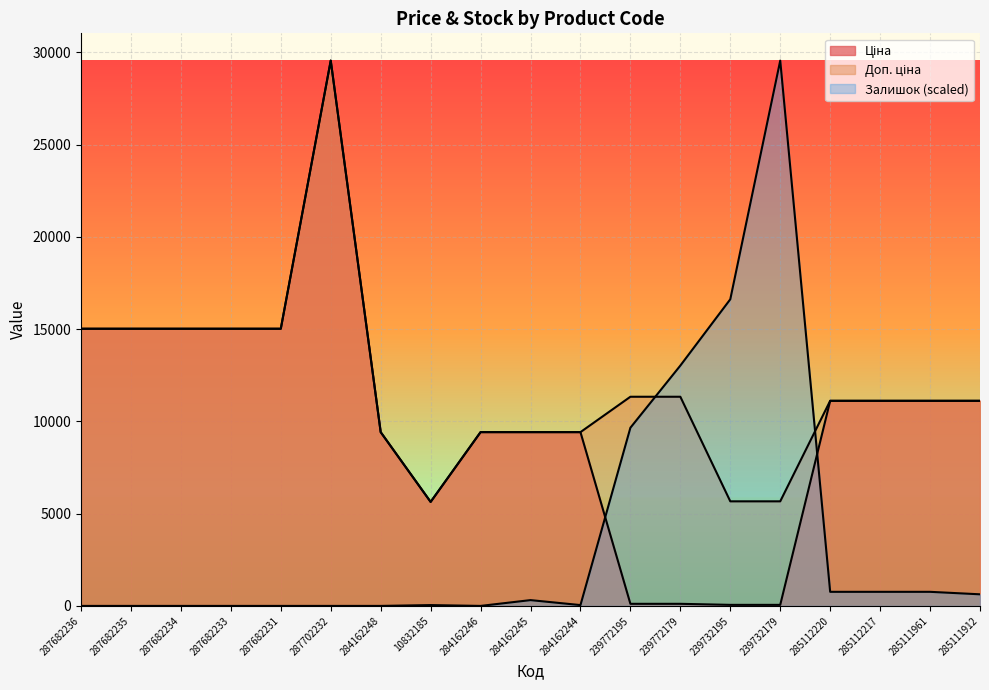

Which series has the widest spread of values?

Залишок